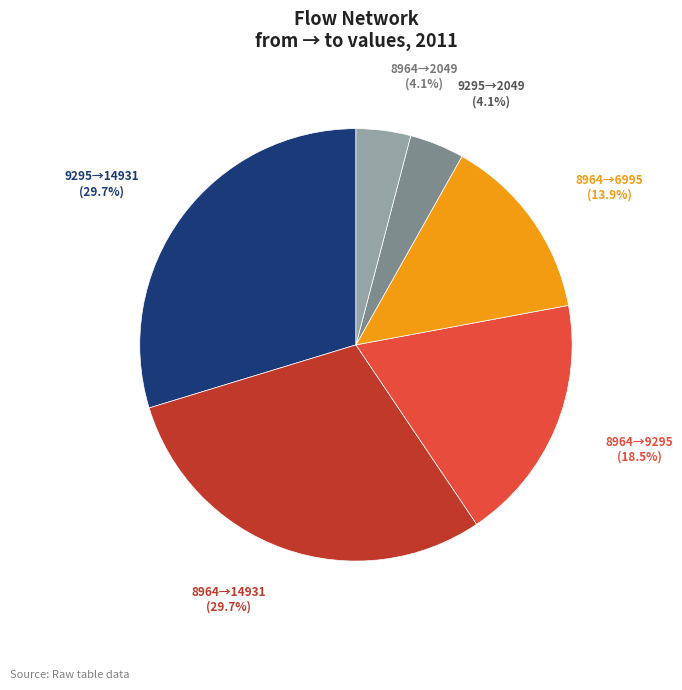

Does 9295→2049 represent more than half of the total?

No